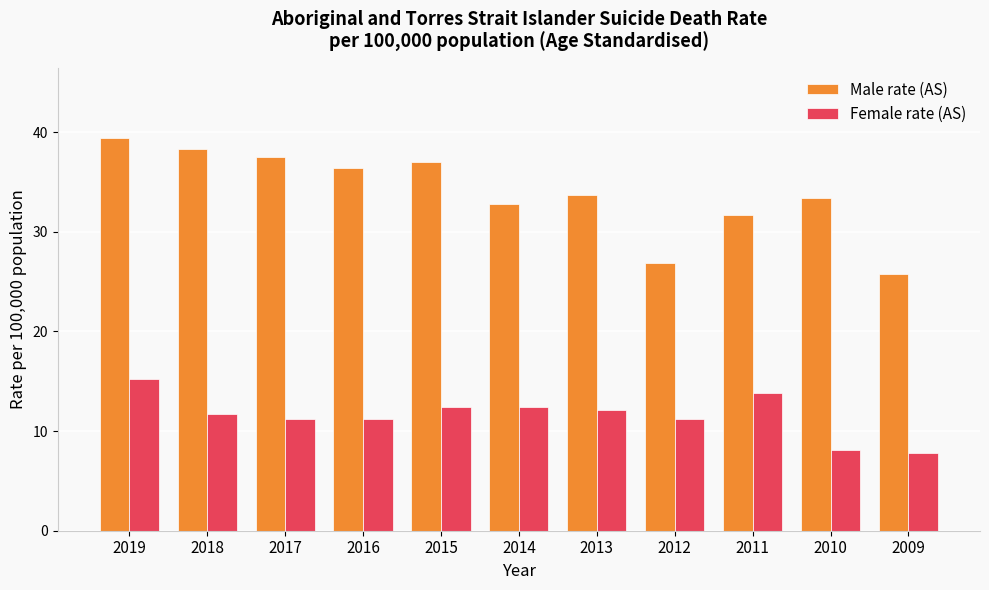

Where does the Male rate (AS) series first go above 33?

2019